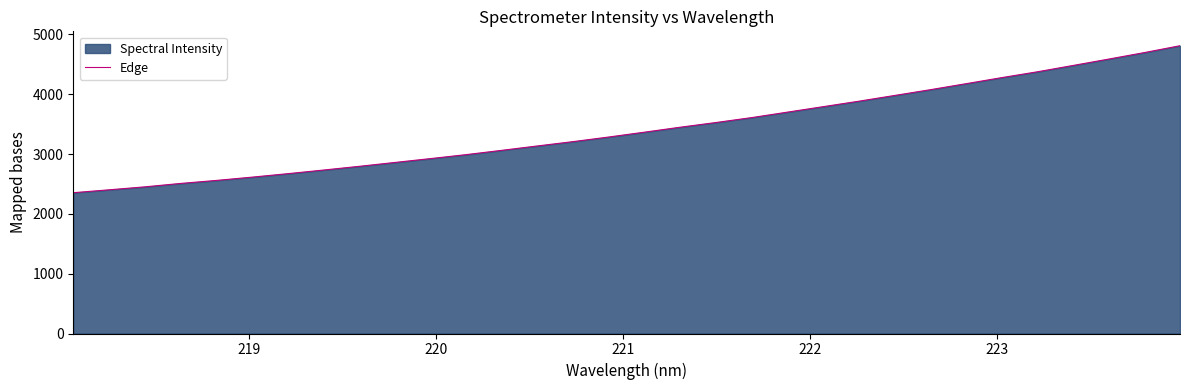

What is the difference between the maximum and minimum values?

2457.1